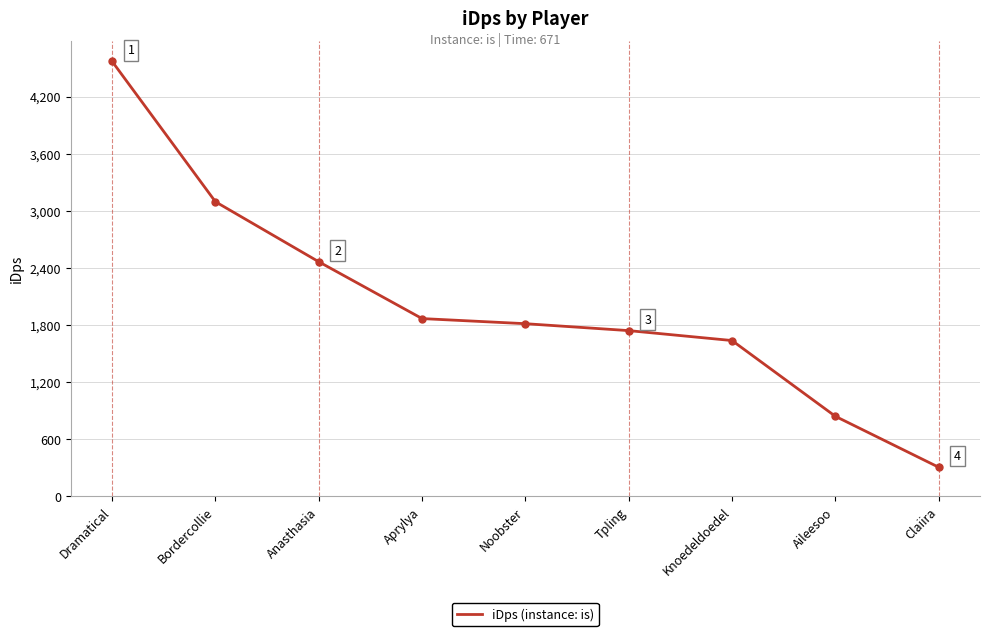

Where is the data nearest to the value 2437?

Anasthasia